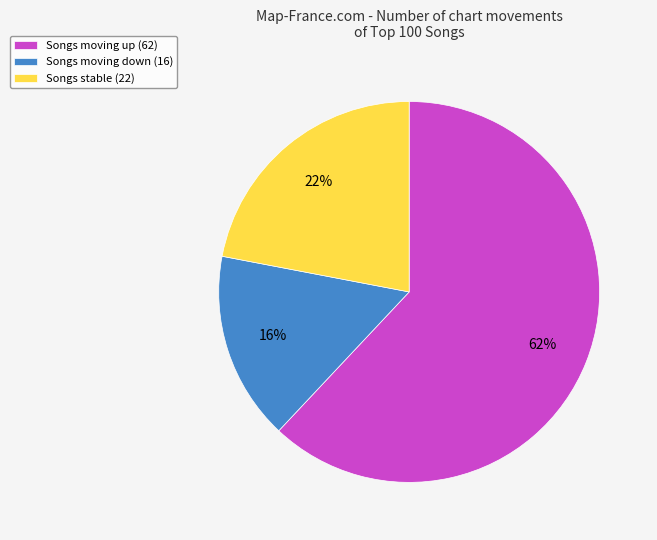

Which category has the biggest portion of the pie?

Songs moving up (62)